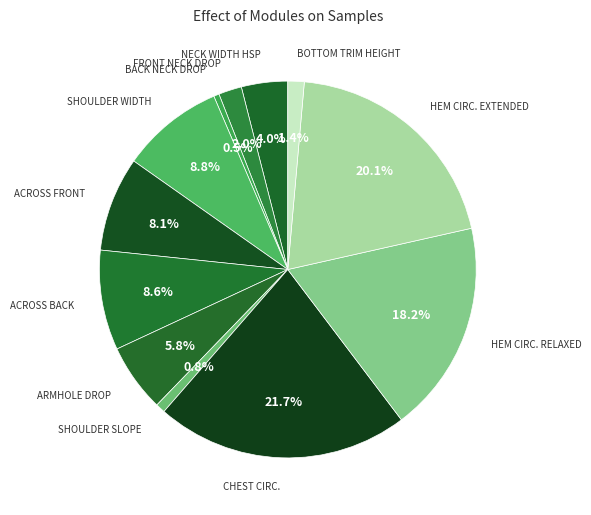

Which has a higher value, BACK NECK DROP or CHEST CIRC.?

CHEST CIRC.